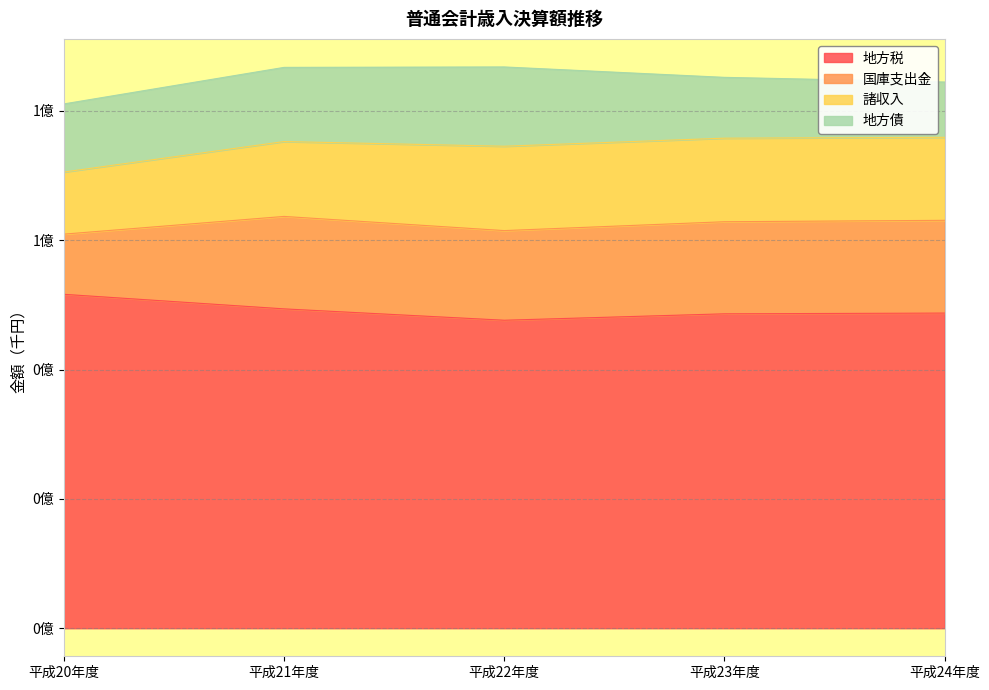

The 国庫支出金 series shows 200366479 at 平成23年度. True or false?

False